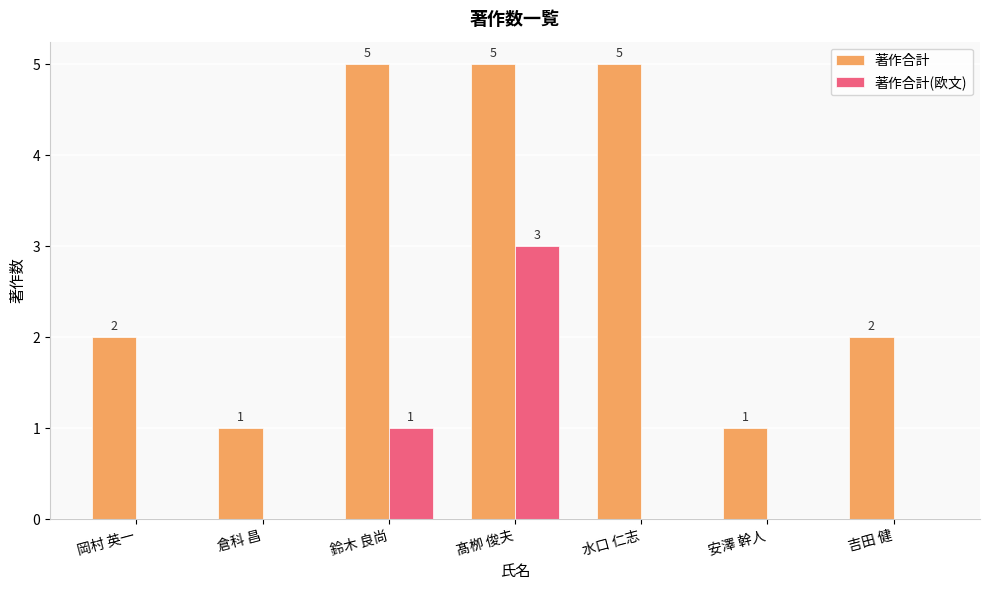

Where is 著作合計(欧文) nearest to the value 1?

鈴木 良尚